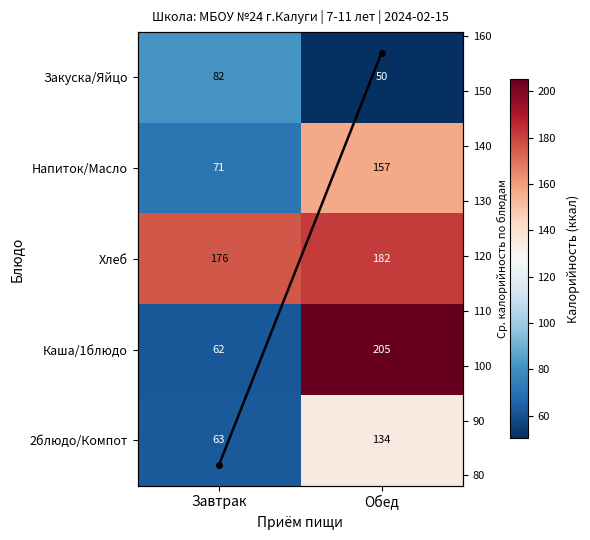

Which series changed the most between Завтрак and Обед?

Каша/1блюдо